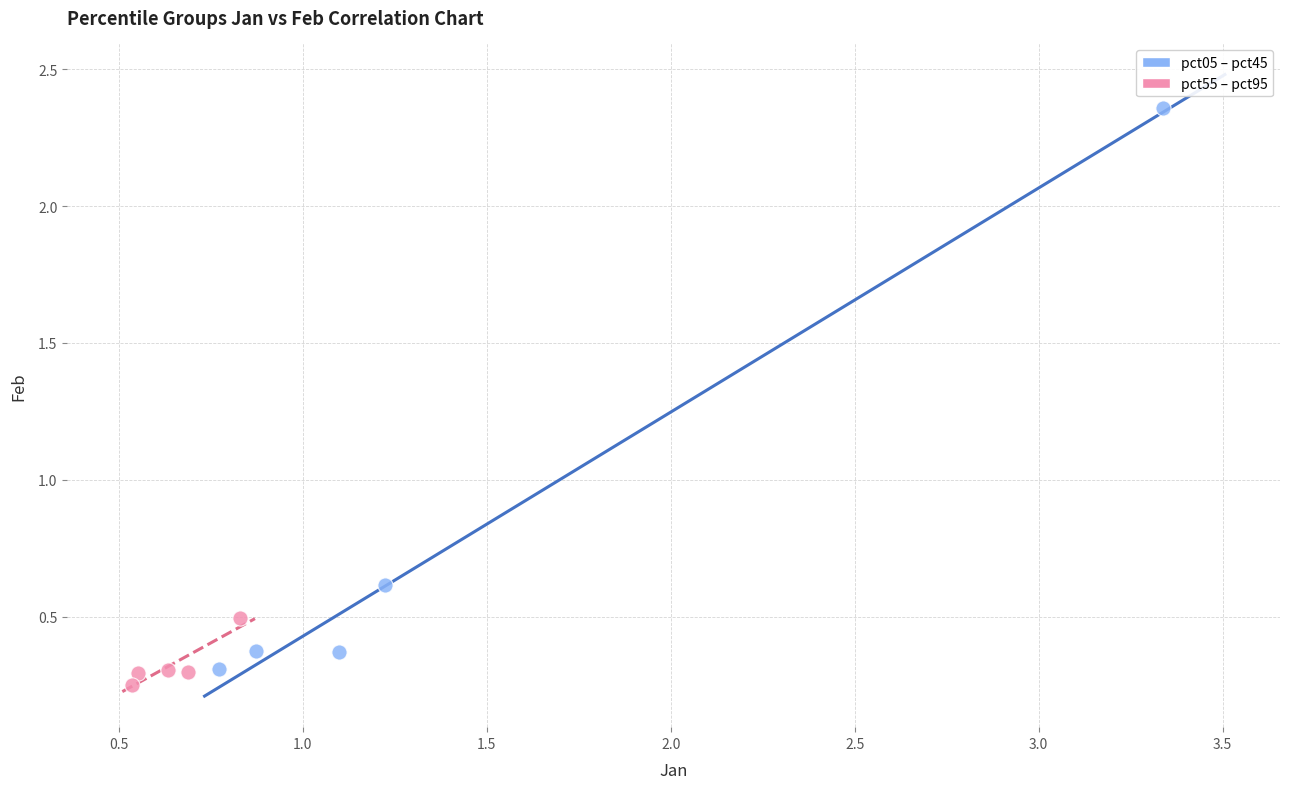

What are all the series names shown in the legend?

pct05 – pct45, pct55 – pct95